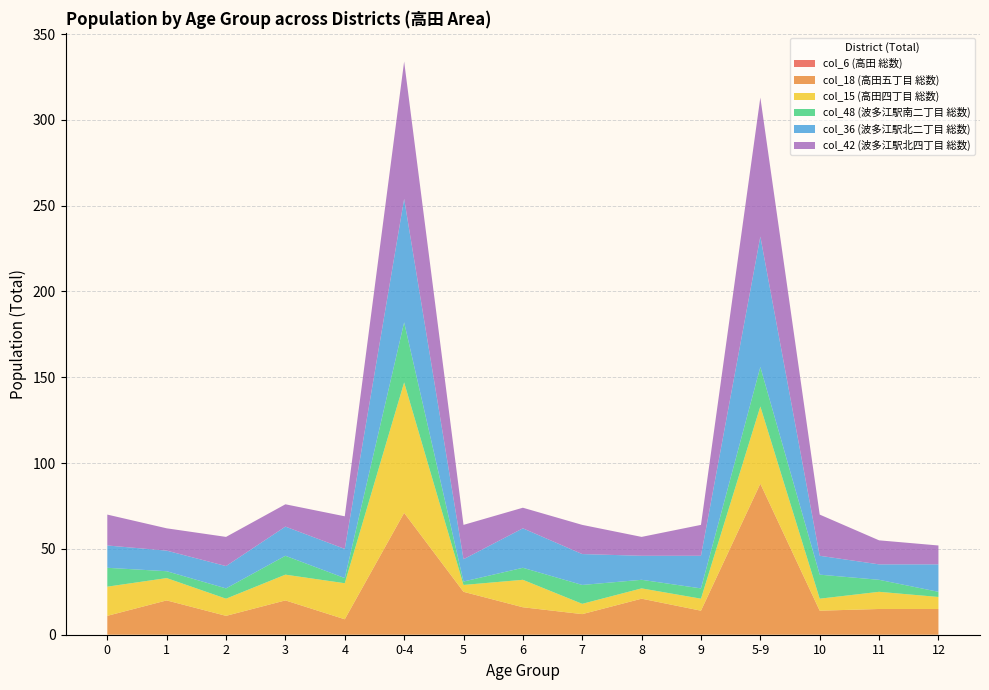

Reading right to left, transcribe all the data shown in this chart.

col_6 (高田 総数): 12=0	11=0	10=0	5-9=0	9=0	8=0	7=0	6=0	5=0	0-4=0	4=0	3=0	2=0	1=0	0=0
col_18 (高田五丁目 総数): 12=15	11=15	10=14	5-9=88	9=14	8=21	7=12	6=16	5=25	0-4=71	4=9	3=20	2=11	1=20	0=11
col_15 (高田四丁目 総数): 12=7	11=10	10=7	5-9=45	9=7	8=6	7=6	6=16	5=4	0-4=76	4=21	3=15	2=10	1=13	0=17
col_48 (波多江駅南二丁目 総数): 12=3	11=7	10=14	5-9=23	9=6	8=5	7=11	6=7	5=2	0-4=35	4=3	3=11	2=6	1=4	0=11
col_36 (波多江駅北二丁目 総数): 12=16	11=9	10=11	5-9=76	9=19	8=14	7=18	6=23	5=13	0-4=72	4=17	3=17	2=13	1=12	0=13
col_42 (波多江駅北四丁目 総数): 12=11	11=14	10=24	5-9=81	9=18	8=11	7=17	6=12	5=20	0-4=80	4=19	3=13	2=17	1=13	0=18